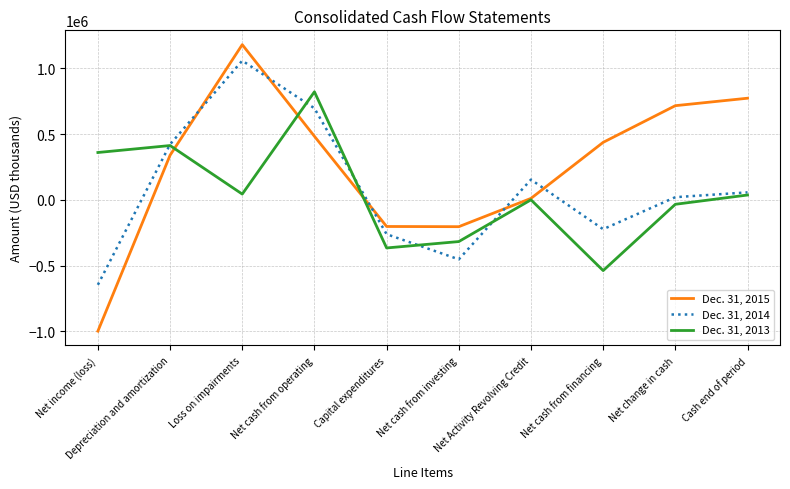

Which series has the largest total across all categories?

Dec. 31, 2015